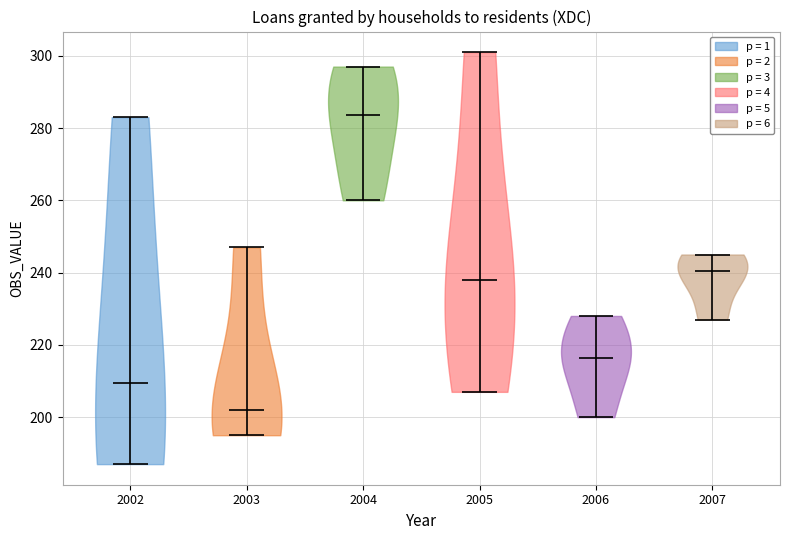

Reading left to right, read every violin against the y-axis: where its median line is, and the lowest and highest points it reaches. The values are not printed on the chart, so give them approximately, as read against the axis.

2002: median line 210, lowest point 188, highest point 284
2003: median line 202, lowest point 196, highest point 248
2004: median line 284, lowest point 260, highest point 298
2005: median line 238, lowest point 208, highest point 302
2006: median line 216, lowest point 200, highest point 228
2007: median line 240, lowest point 228, highest point 246